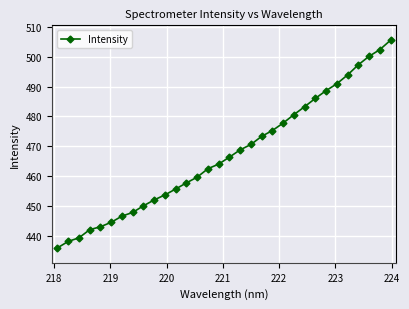

What is the average value?

467.3